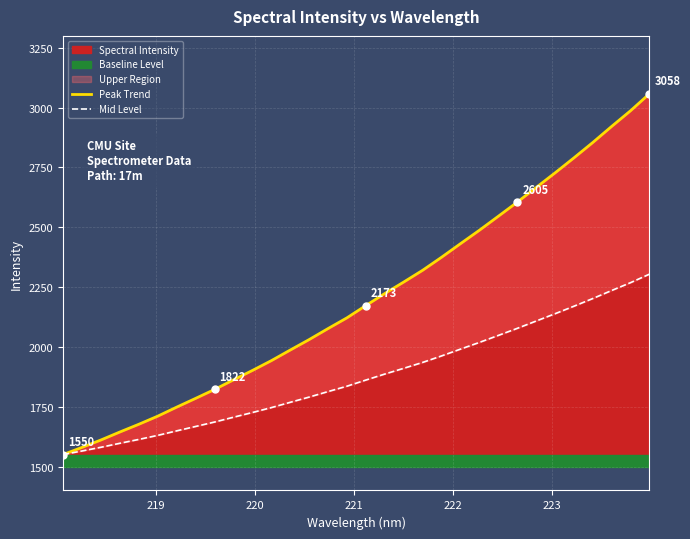

Reading right to left, transcribe all the data shown in this chart.

Peak Trend: 3058.1	2987.1	2921.5	2854.3	2789.9	2727.0	2666.0	2604.7	2545.8	2487.4	2431.4	2374.7	2320.2	2271.1	2223.2	2173.0	2121.6	2076.7	2030.6	1986.8	1942.4	1901.4	1862.1	1822.0	1784.8	1748.2	1710.5	1676.5	1644.3	1610.9	1579.9	1550.0
Mid Level: 2304.0	2268.5	2235.8	2202.1	2170.0	2138.5	2108.0	2077.4	2047.9	2018.7	1990.7	1962.3	1935.1	1910.5	1886.6	1861.5	1835.8	1813.3	1790.3	1768.4	1746.2	1725.7	1706.1	1686.0	1667.4	1649.1	1630.2	1613.3	1597.1	1580.5	1564.9	1550.0